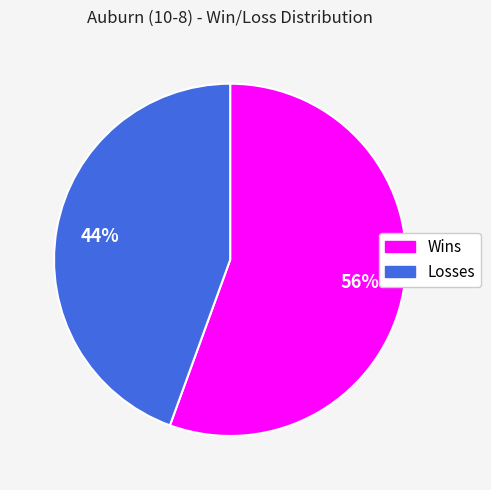

To the nearest percent, what percentage of the pie is Wins?

56%